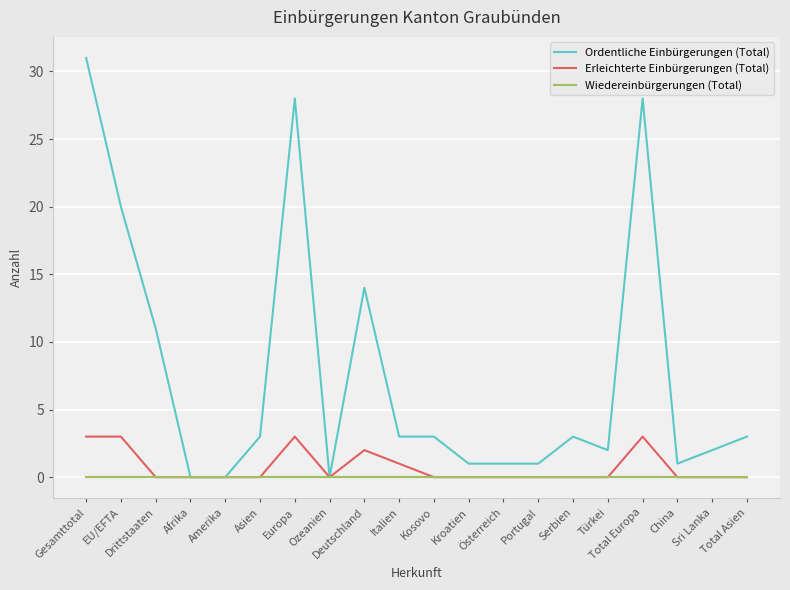

Reading right to left, list all the values displayed in this chart.

Ordentliche Einbürgerungen (Total): Total Asien=3	Sri Lanka=2	China=1	Total Europa=28	Türkei=2	Serbien=3	Portugal=1	Österreich=1	Kroatien=1	Kosovo=3	Italien=3	Deutschland=14	Ozeanien=0	Europa=28	Asien=3	Amerika=0	Afrika=0	Drittstaaten=11	EU/EFTA=20	Gesamttotal=31
Erleichterte Einbürgerungen (Total): Total Asien=0	Sri Lanka=0	China=0	Total Europa=3	Türkei=0	Serbien=0	Portugal=0	Österreich=0	Kroatien=0	Kosovo=0	Italien=1	Deutschland=2	Ozeanien=0	Europa=3	Asien=0	Amerika=0	Afrika=0	Drittstaaten=0	EU/EFTA=3	Gesamttotal=3
Wiedereinbürgerungen (Total): Total Asien=0	Sri Lanka=0	China=0	Total Europa=0	Türkei=0	Serbien=0	Portugal=0	Österreich=0	Kroatien=0	Kosovo=0	Italien=0	Deutschland=0	Ozeanien=0	Europa=0	Asien=0	Amerika=0	Afrika=0	Drittstaaten=0	EU/EFTA=0	Gesamttotal=0